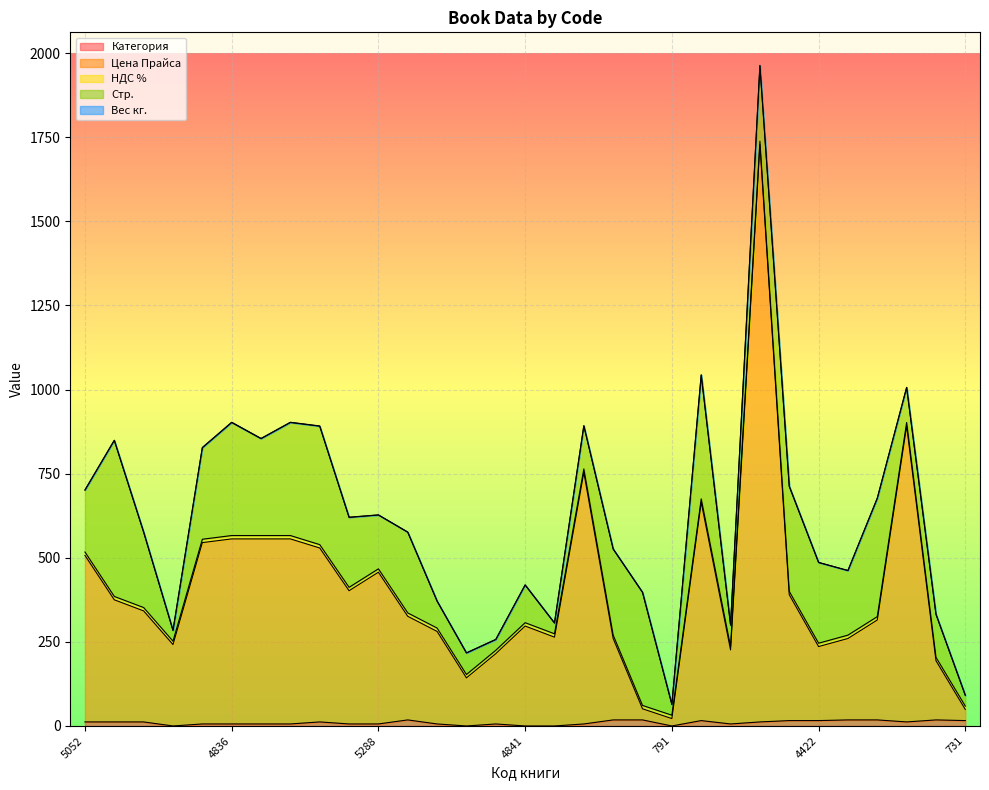

How many interior local peaks does the Стр. series have?

10